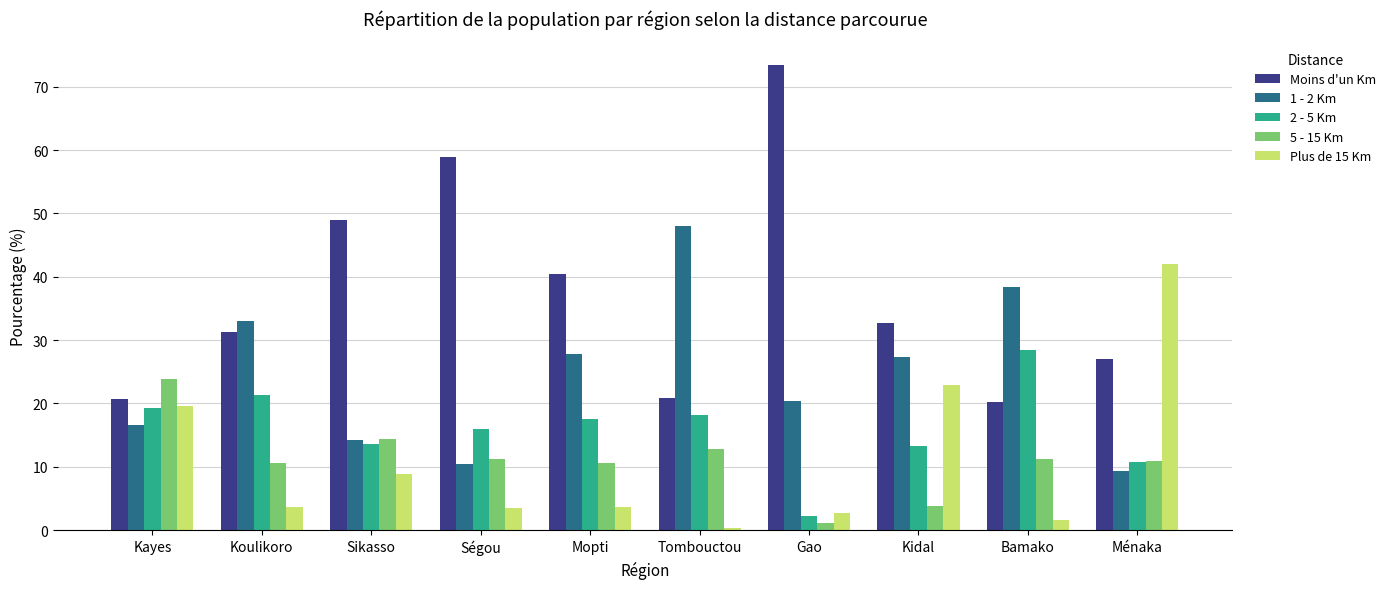

How many bars are there in each group?

5